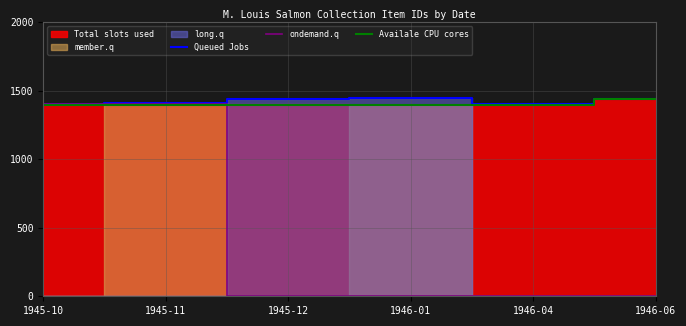

True or false: Queued Jobs and Availale CPU cores cross at least once.

False